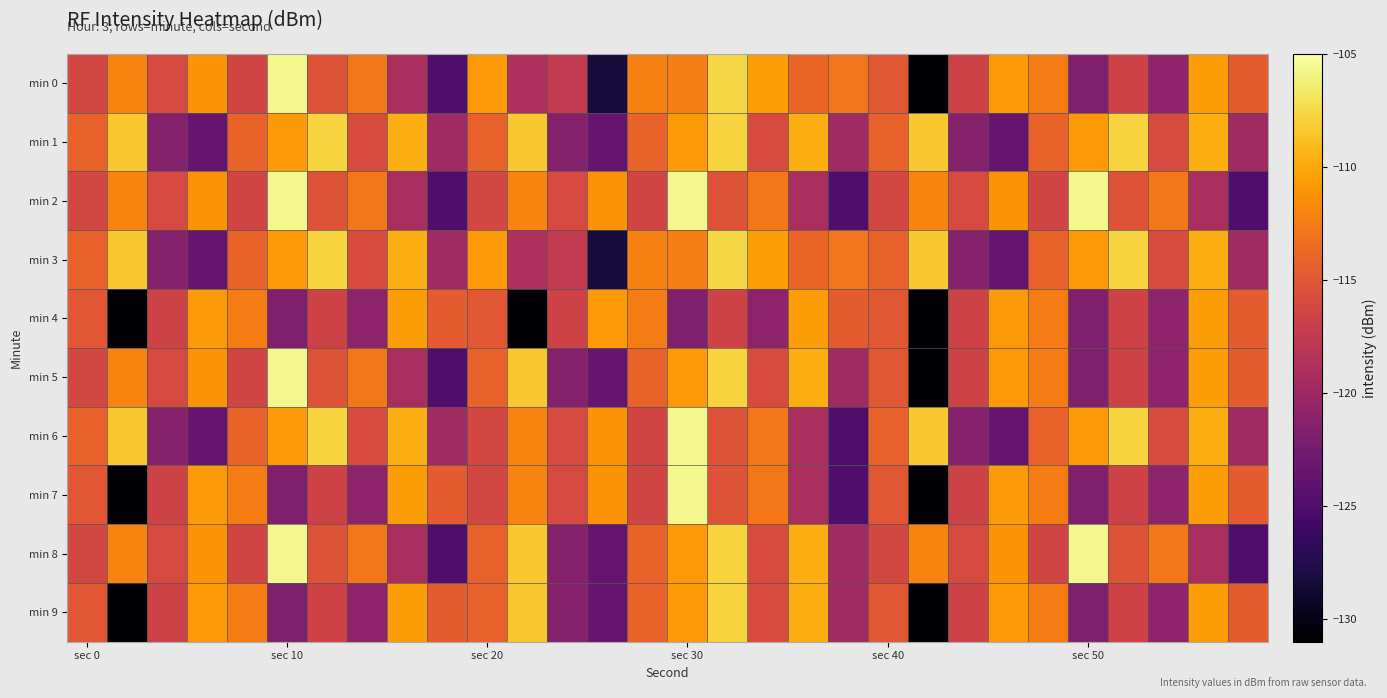

Count the number of categories in the chart.

30